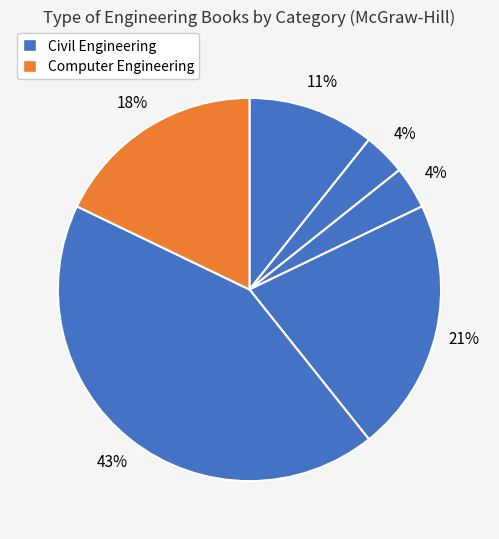

To the nearest percent, what is the average slice percentage?

17%